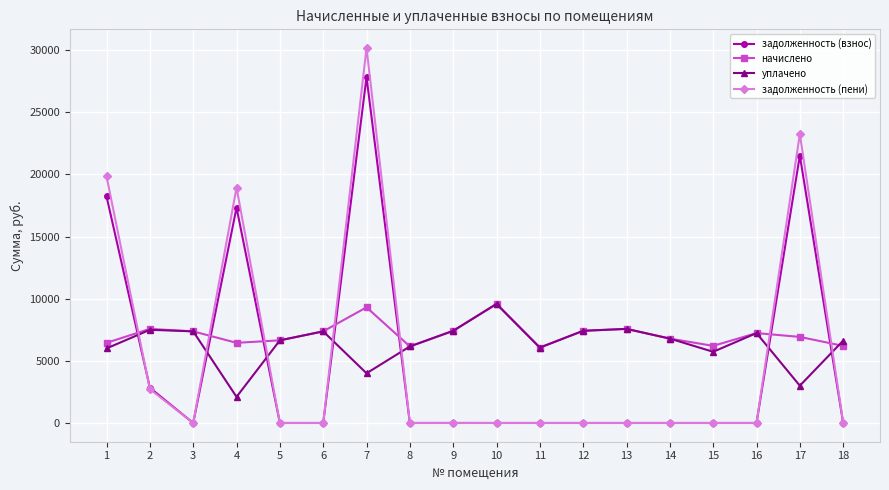

Which series has the widest spread of values?

задолженность (пени)